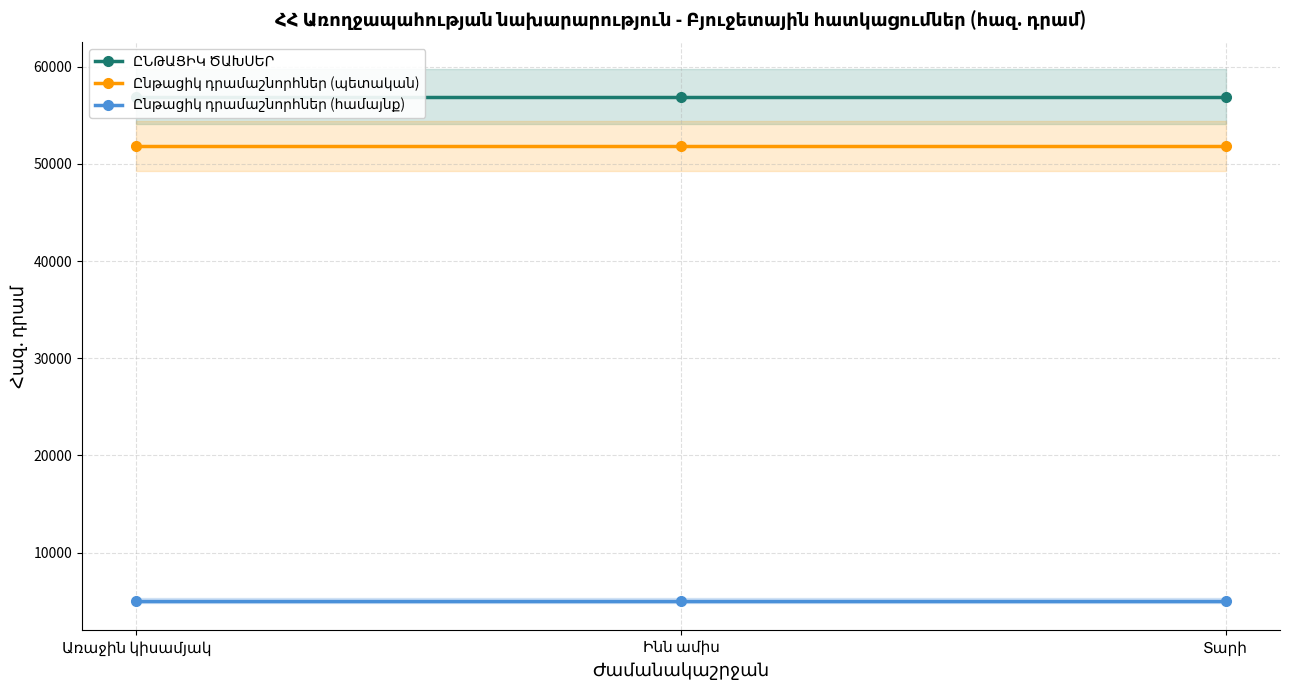

What is the minimum value for Ընթացիկ դրամաշնորհներ (համայնք)?

5063.7